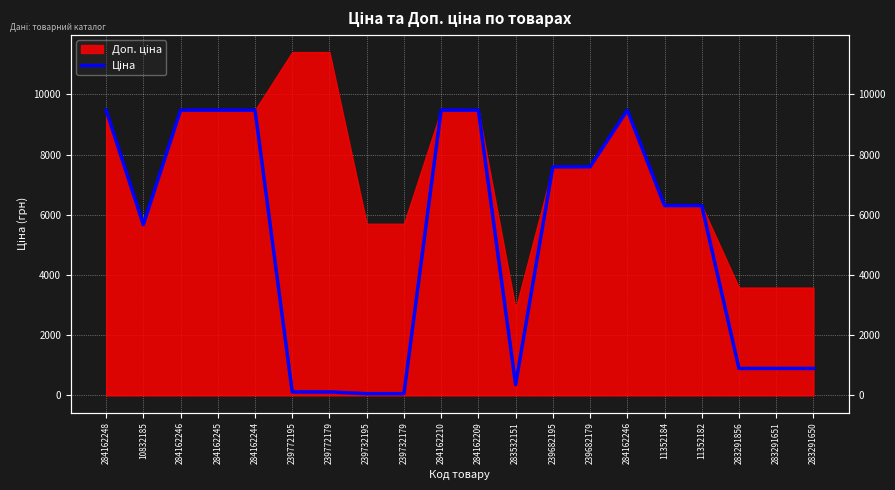

How many lines are shown in the chart?

1